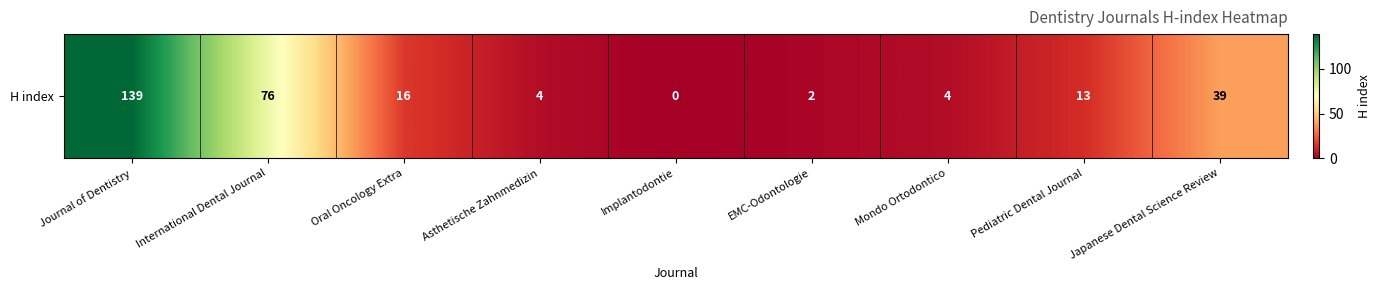

List the labels in order of value, largest first.

Journal of Dentistry, International Dental Journal, Japanese Dental Science Review, Oral Oncology Extra, Pediatric Dental Journal, Asthetische Zahnmedizin, Mondo Ortodontico, EMC-Odontologie, Implantodontie